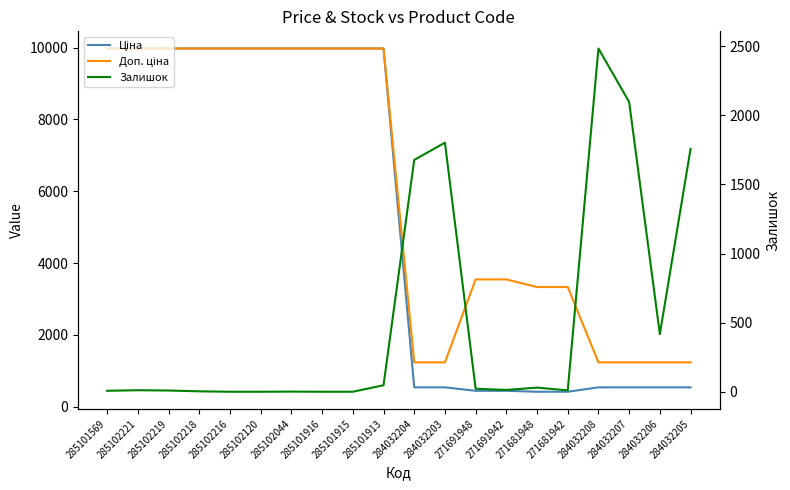

What is the difference between the highest and lowest values at 285101569?

9968.0